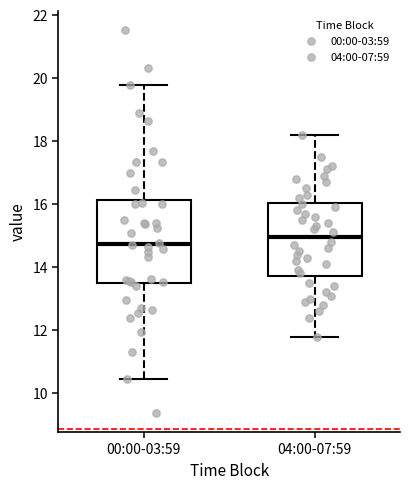

Which box has the highest median line?

04:00-07:59